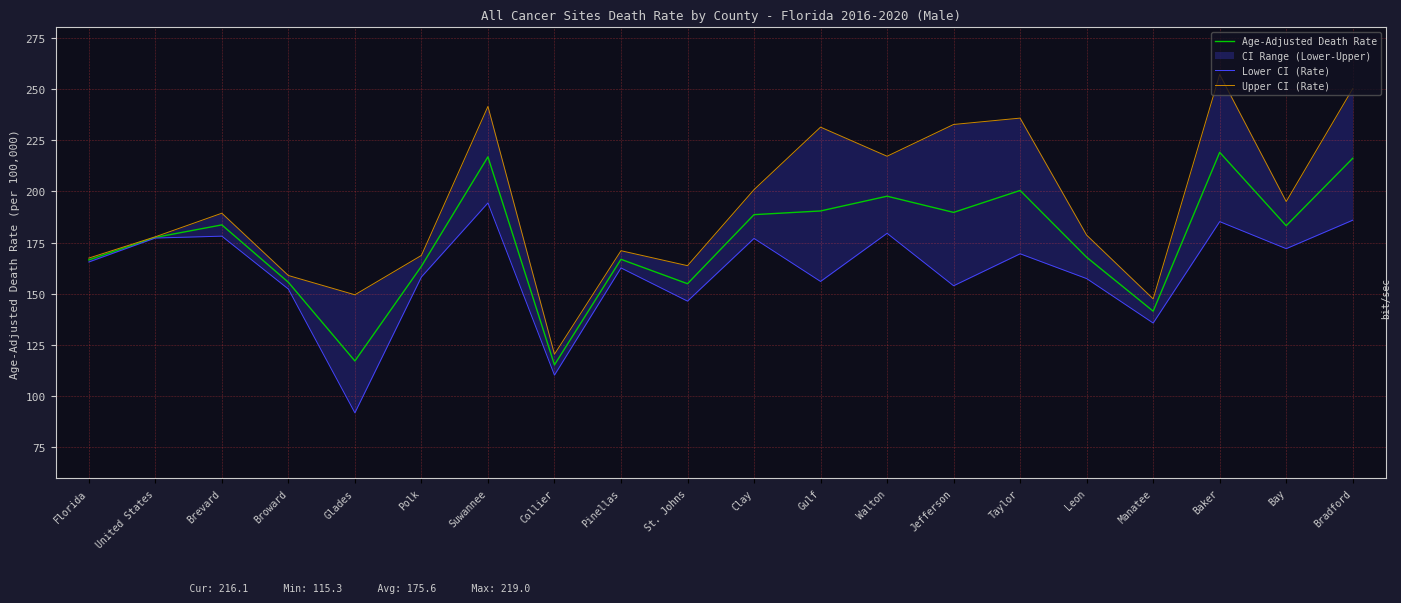

What is the total value across all series at Polk?

490.3